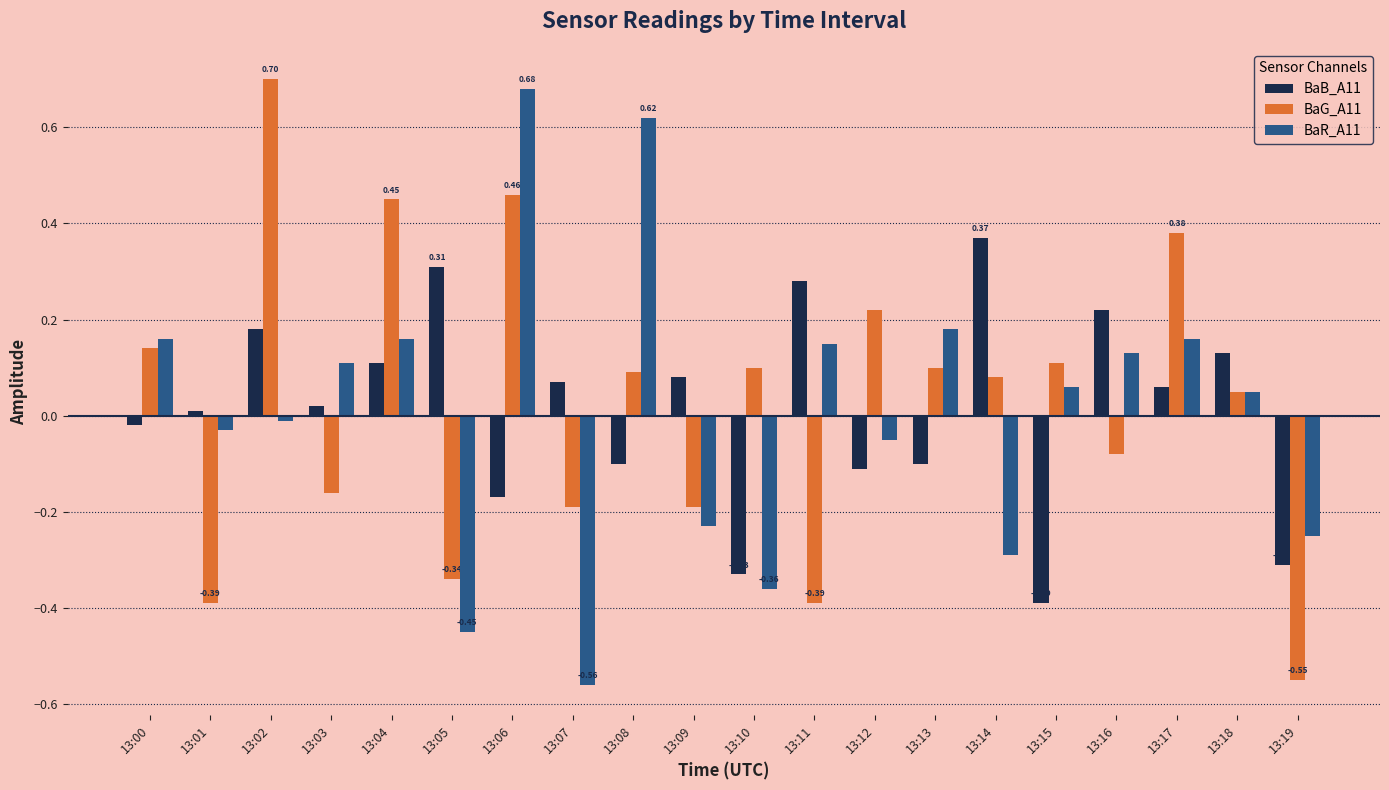

What are all the series names shown in the legend?

BaB_A11, BaG_A11, BaR_A11